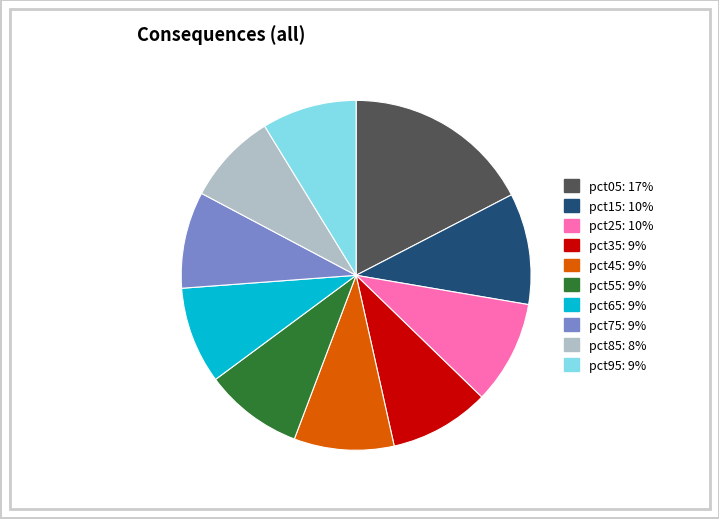

Does any single category account for the majority?

No